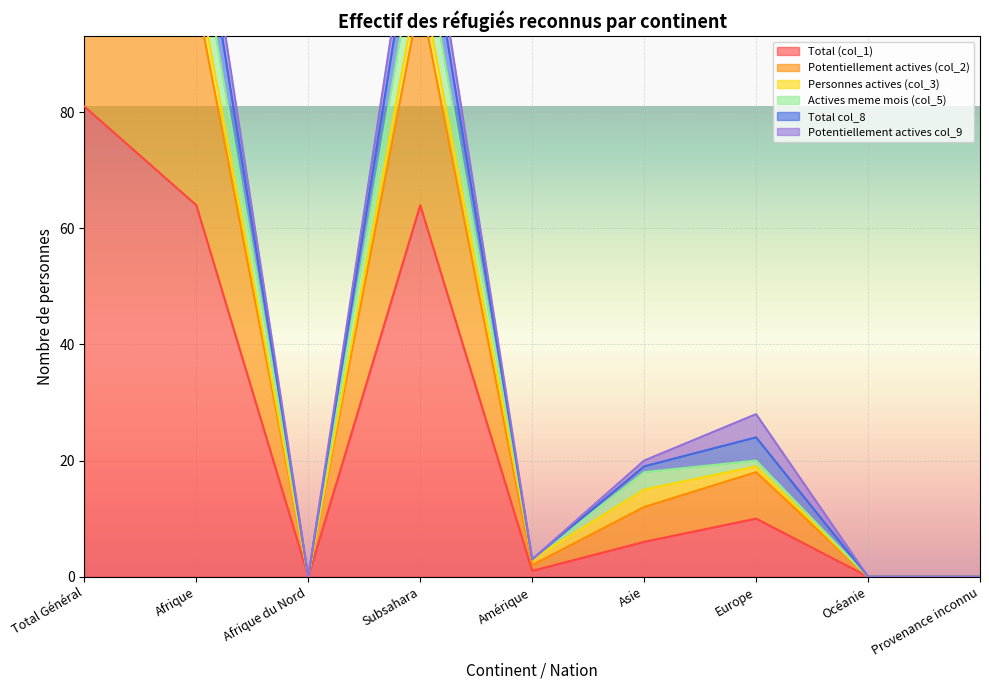

Which series has the largest range (max minus min)?

Potentiellement actives (col_2)